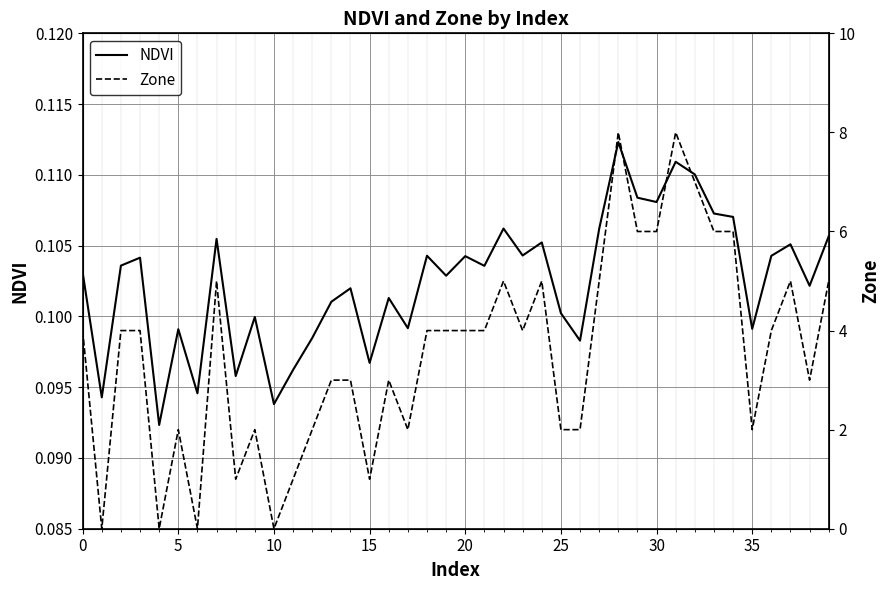

The value of NDVI at 20 is 0.2. True or false?

False